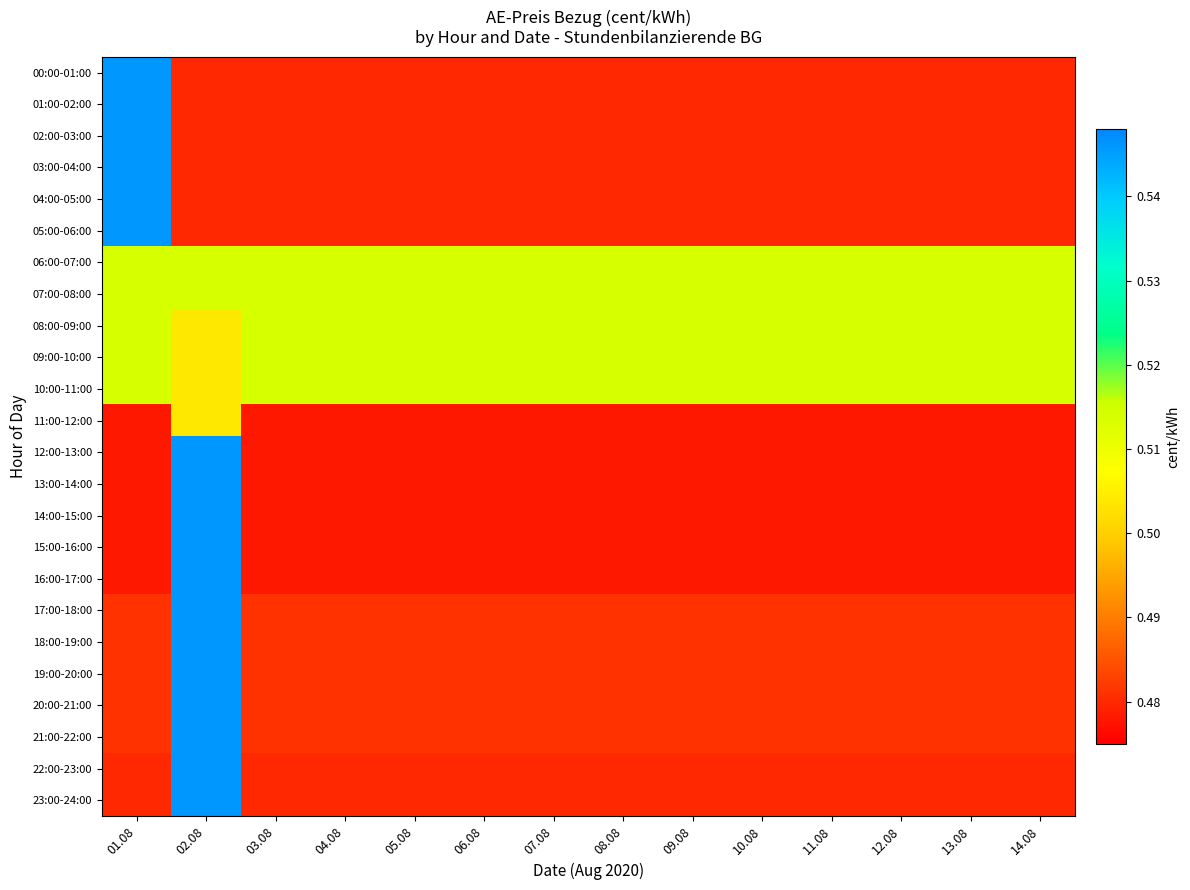

List the series in order of their peak value, highest first.

00:00-01:00, 01:00-02:00, 02:00-03:00, 03:00-04:00, 04:00-05:00, 05:00-06:00, 12:00-13:00, 13:00-14:00, 14:00-15:00, 15:00-16:00, 16:00-17:00, 17:00-18:00, 18:00-19:00, 19:00-20:00, 20:00-21:00, 21:00-22:00, 22:00-23:00, 23:00-24:00, 06:00-07:00, 07:00-08:00, 08:00-09:00, 09:00-10:00, 10:00-11:00, 11:00-12:00